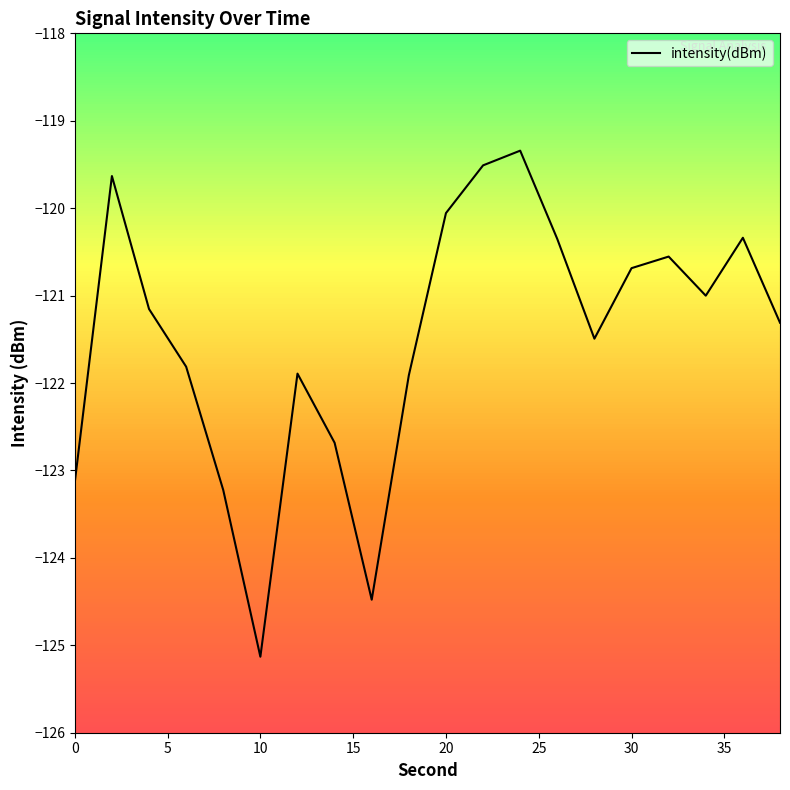

What is the difference between the maximum and minimum values?

5.8